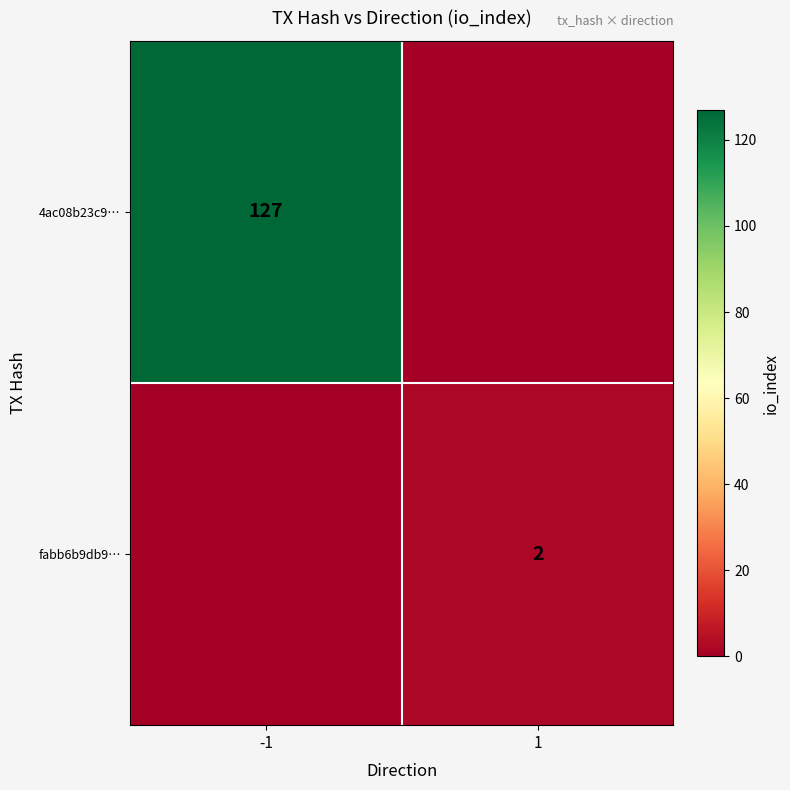

Is it true that 4ac08b23c9… equals 51 at -1?

False